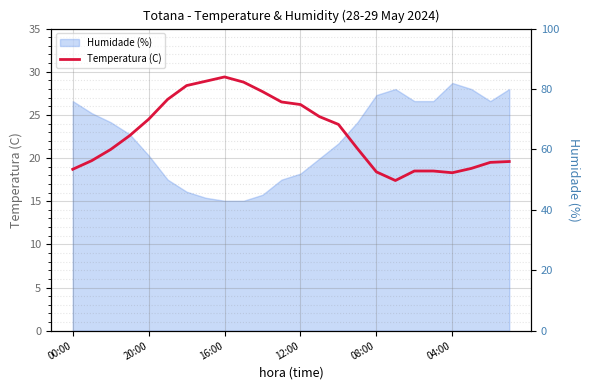

The Temperatura (C) series shows 25.4 at 08:00. True or false?

False